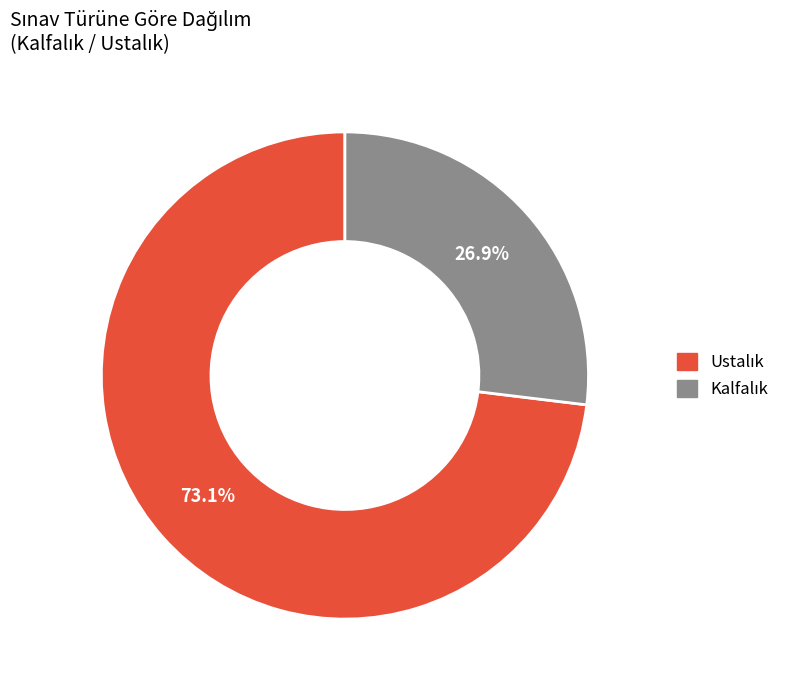

Count the number of slices in the pie.

2